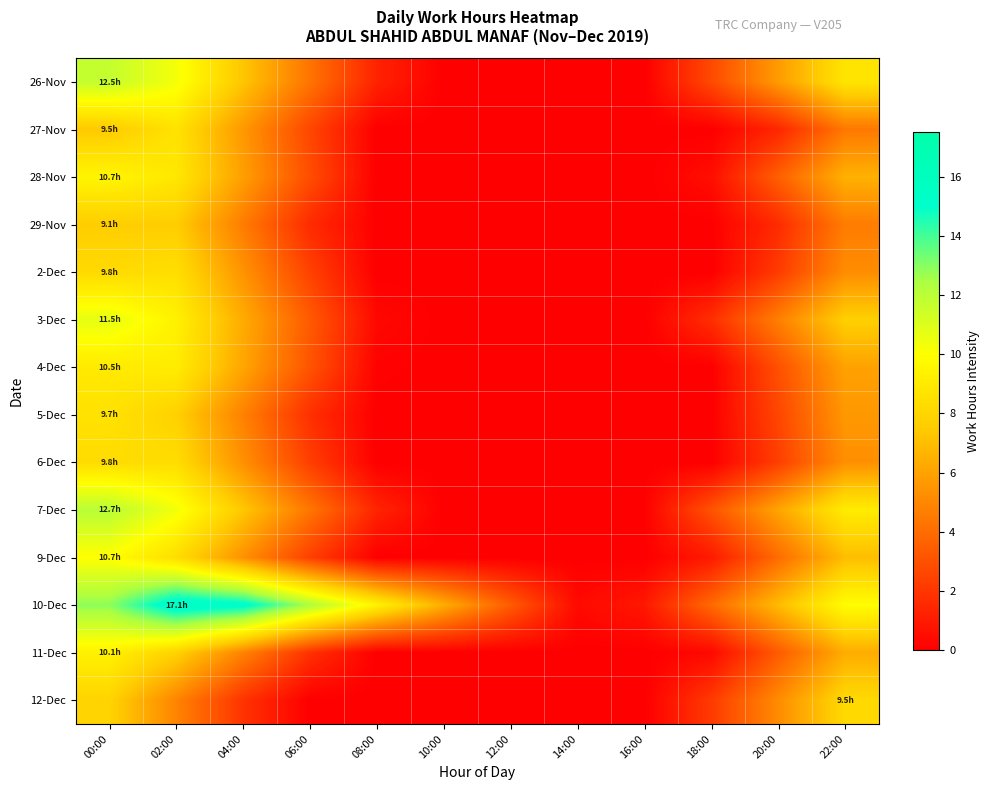

At 22:00, list the series in order from smallest to largest.

27-Nov, 29-Nov, 2-Dec, 6-Dec, 5-Dec, 4-Dec, 11-Dec, 28-Nov, 9-Dec, 3-Dec, 12-Dec, 26-Nov, 7-Dec, 10-Dec